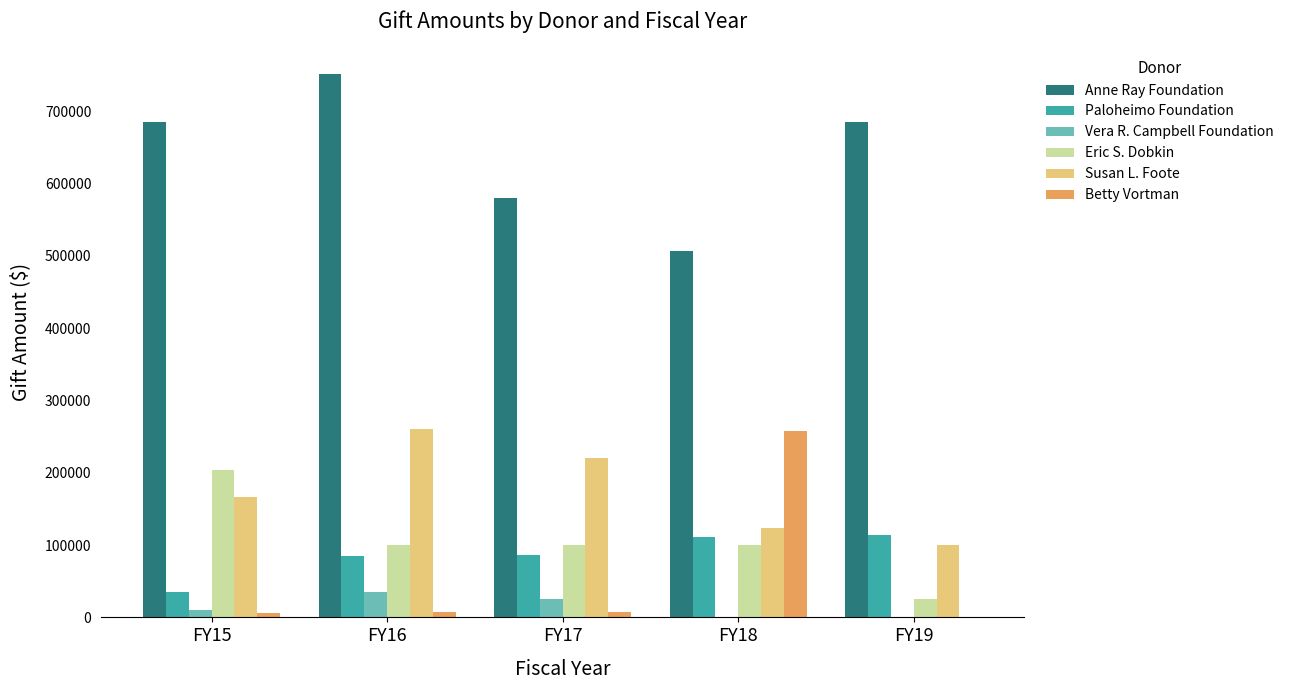

Between FY17 and FY18, which series saw the biggest shift?

Betty Vortman